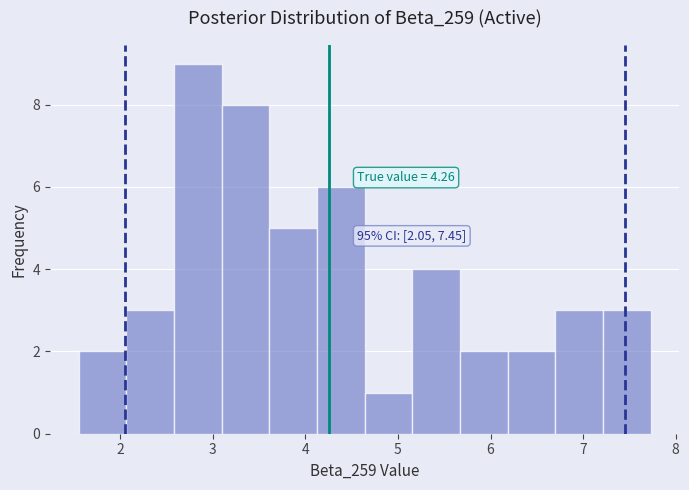

Over which range of the x-axis is the bar tallest?

2.6 to 3.1